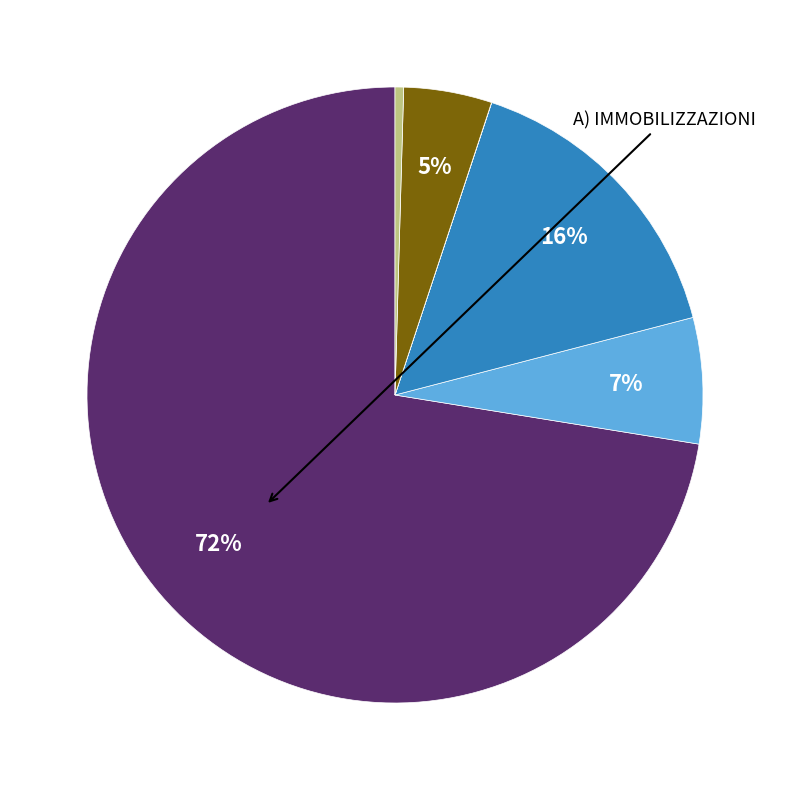

Is there any slice that represents more than half of the pie?

Yes